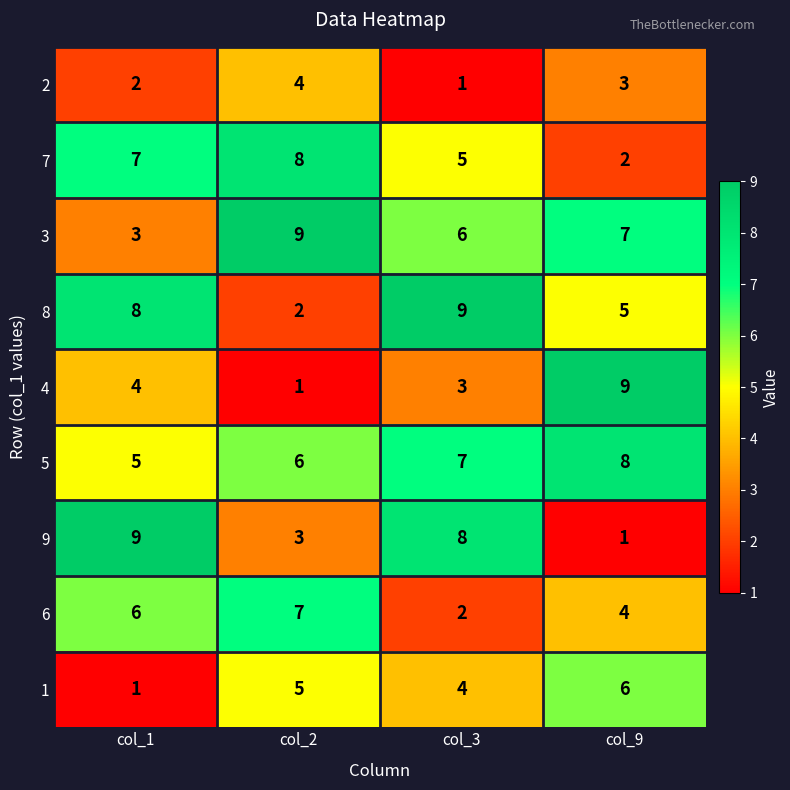

What is the maximum value shown in the chart?

9